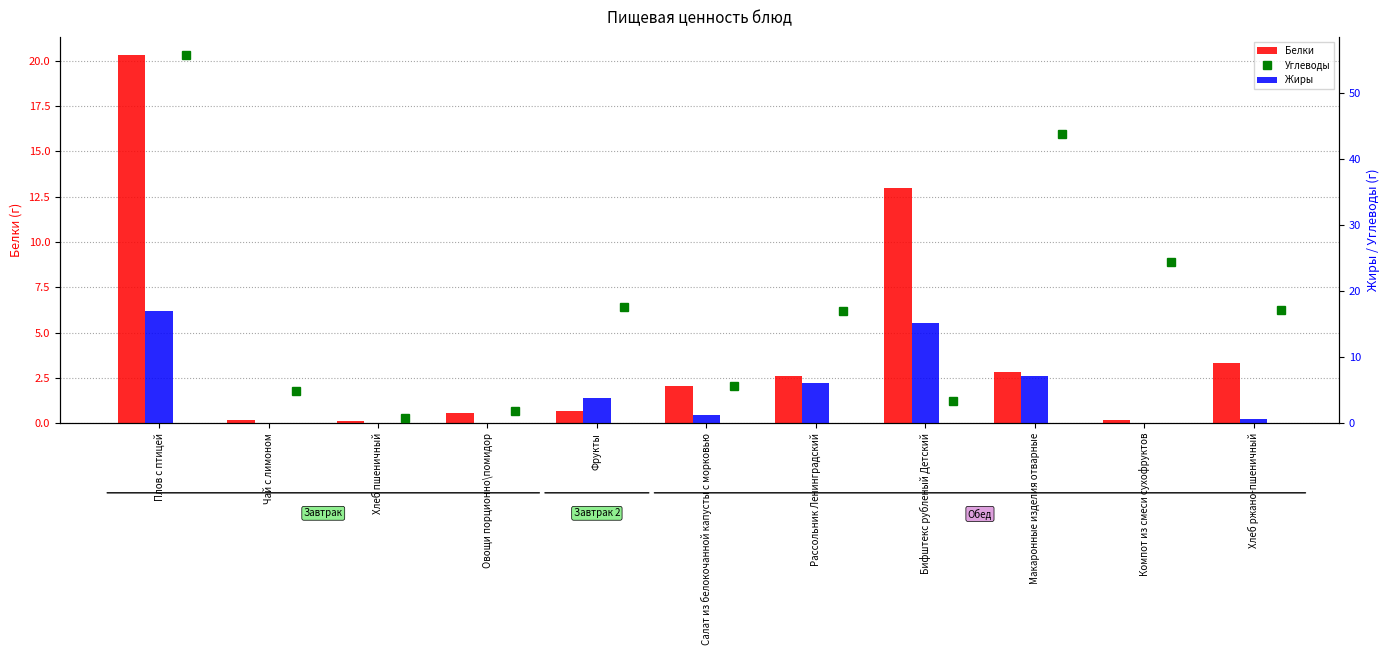

Which label corresponds to the smallest value in the chart?

Чай с лимоном